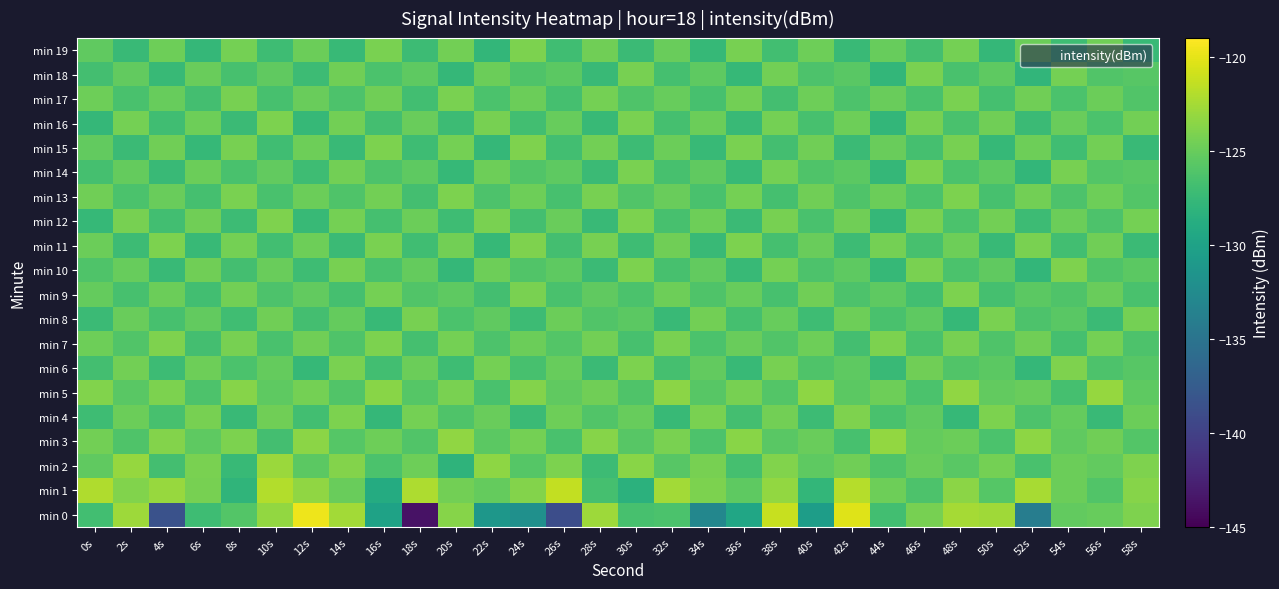

At which category is the sum across all series the highest?

38s